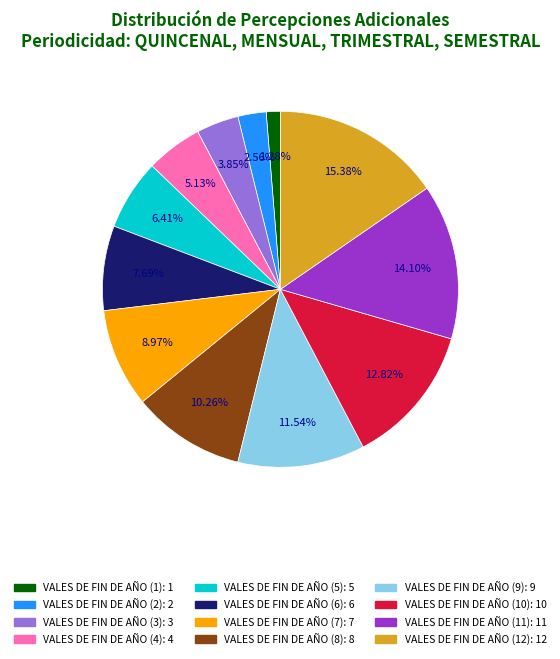

How many segments does this pie chart have?

12